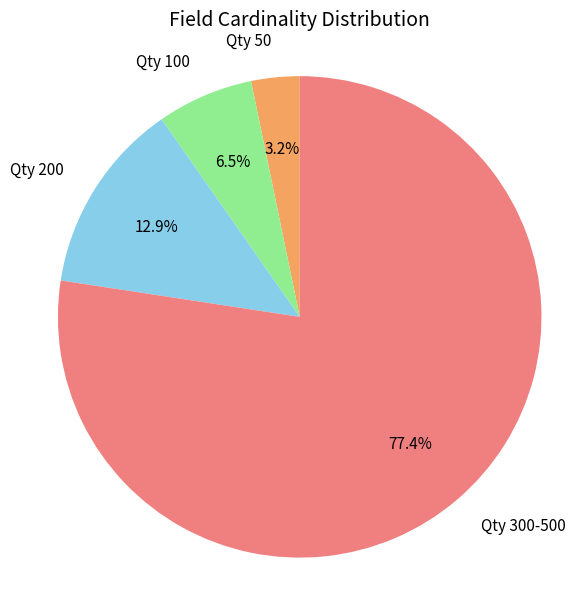

Rank the categories by value from highest to lowest.

Qty 300-500, Qty 200, Qty 100, Qty 50